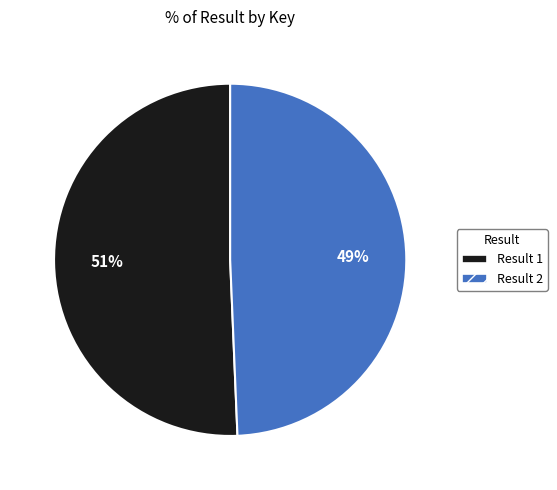

To the nearest percent, what is the average slice percentage?

50%